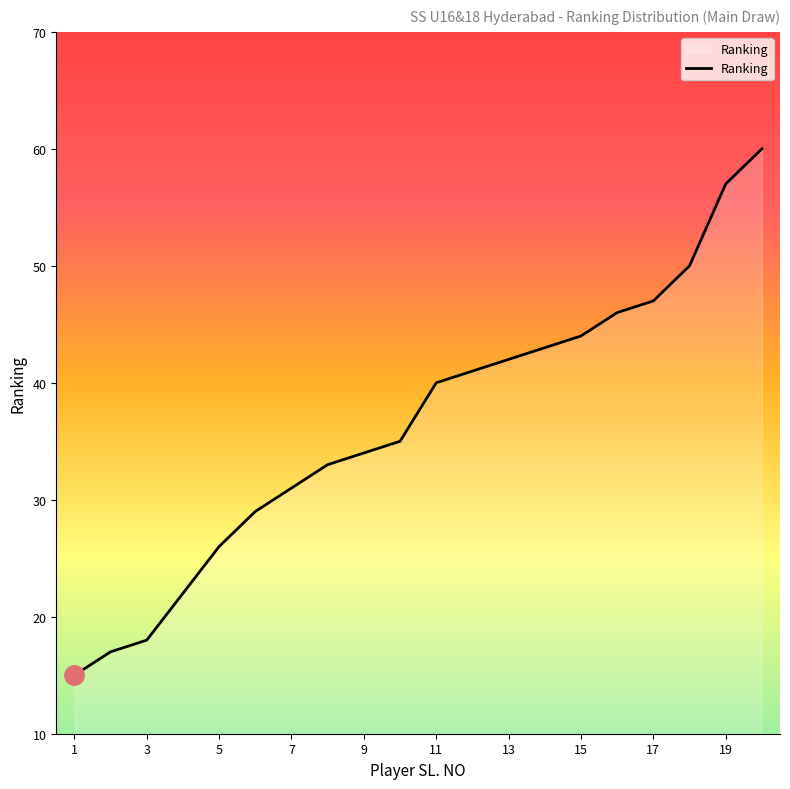

What is the difference between the maximum and minimum values?

45